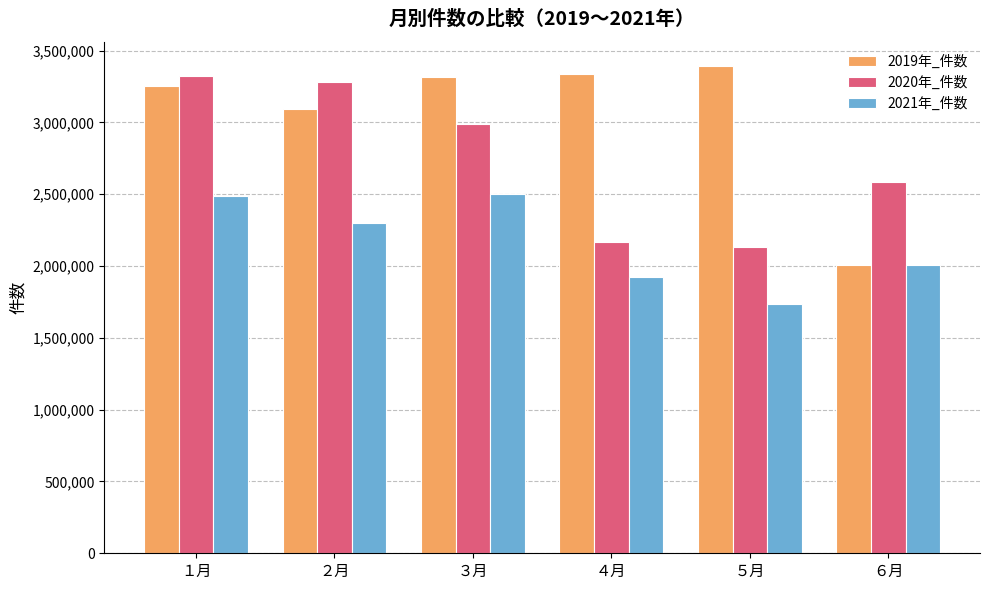

Which series has the largest total across all categories?

2019年_件数